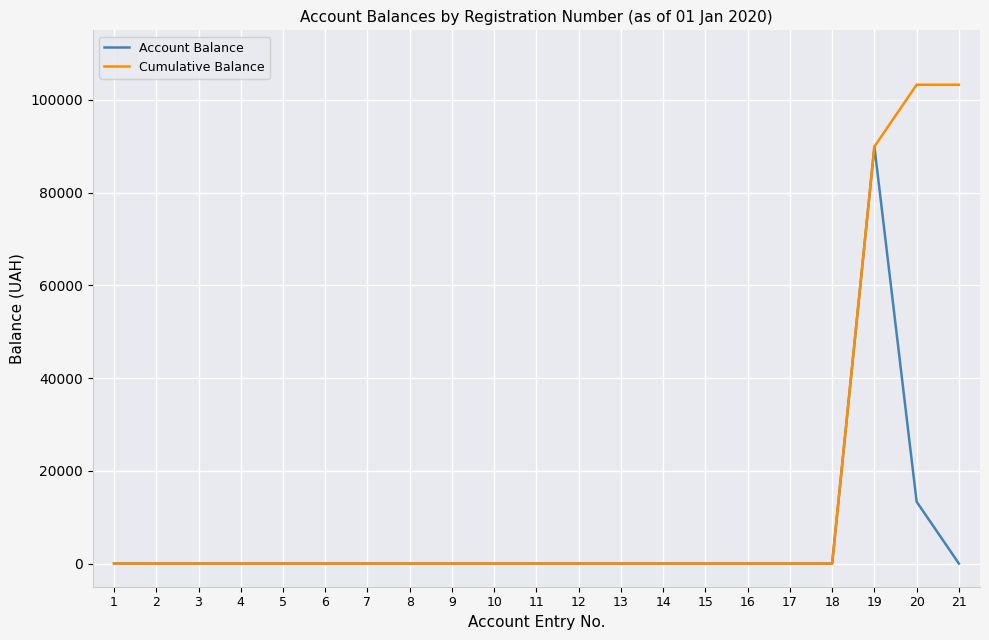

Reading left to right, list all the values displayed in this chart.

Account Balance: 0.0	0.0	0.0	0.0	0.0	0.0	0.0	0.0	0.0	0.0	0.0	0.0	0.0	0.0	0.0	0.0	0.0	0.0	89931.1	13338.5	0.0
Cumulative Balance: 0.0	0.0	0.0	0.0	0.0	0.0	0.0	0.0	0.0	0.0	0.0	0.0	0.0	0.0	0.0	0.0	0.0	0.0	89931.1	103269.6	103269.6